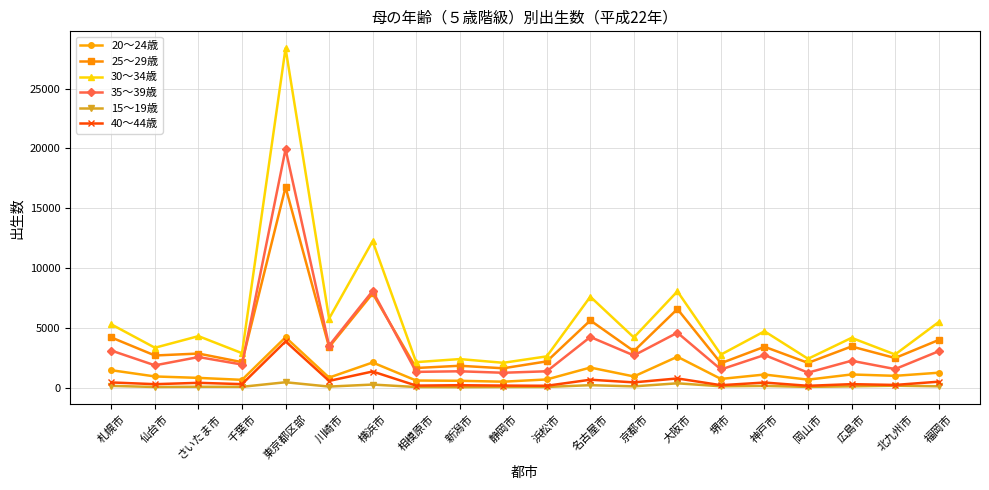

How many data points in 20～24歳 are less than 957?

10